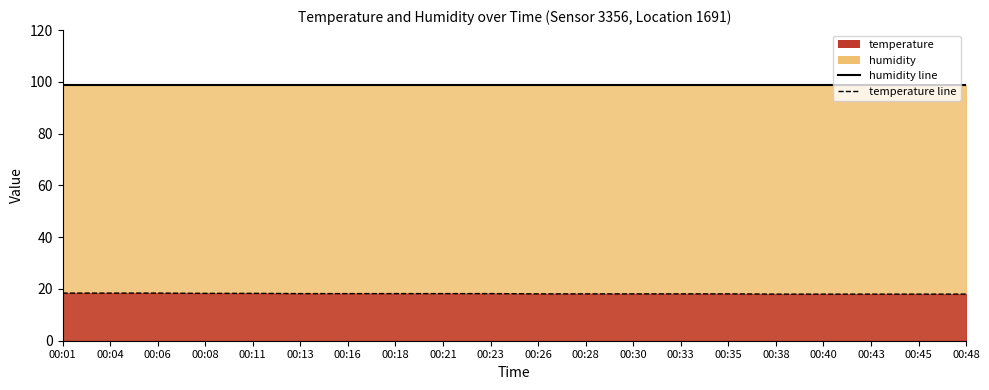

Does the chart have visible grid lines?

No